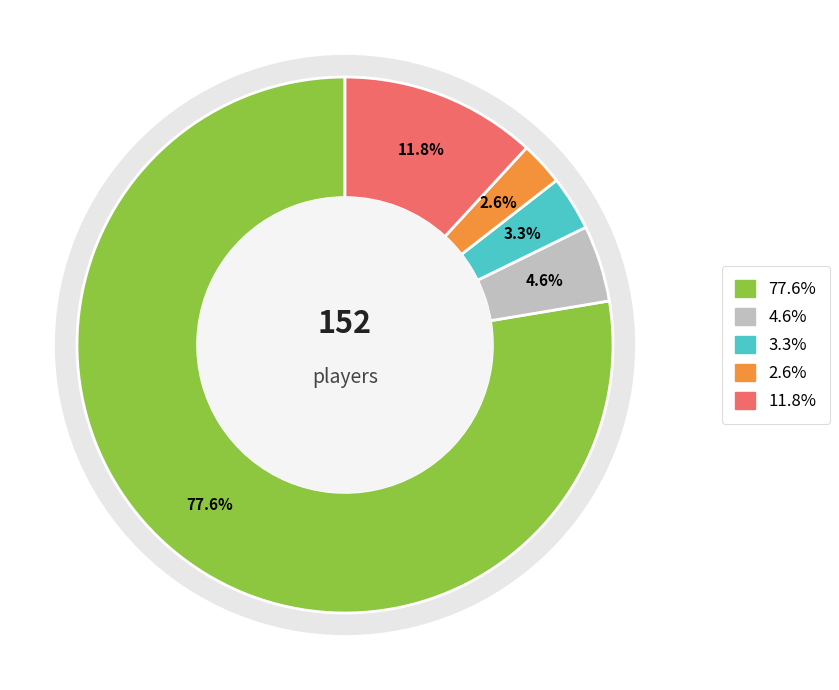

Is there any slice that represents more than half of the pie?

Yes